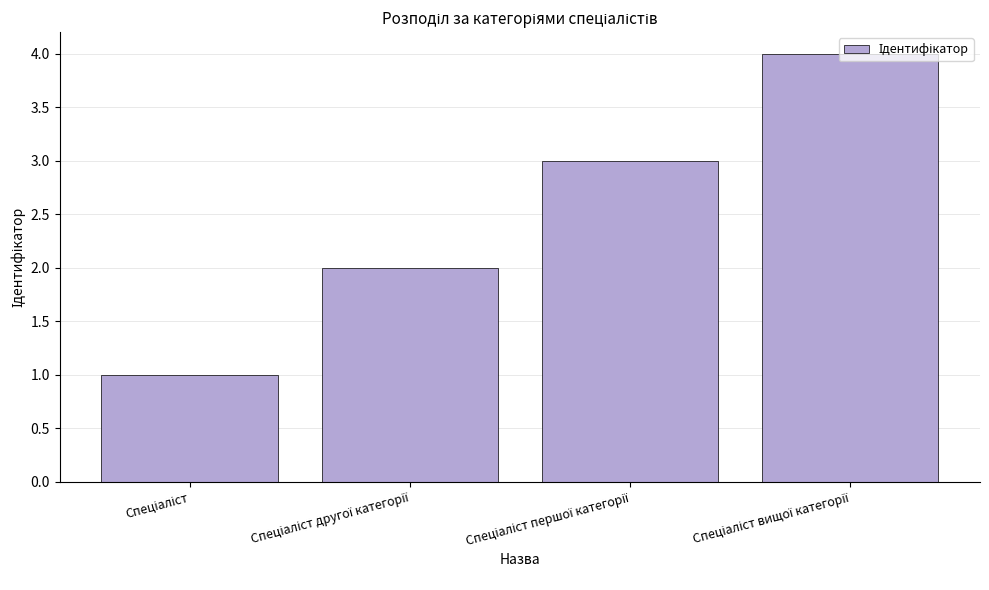

Reading left to right, transcribe all the data shown in this chart.

1	2	3	4